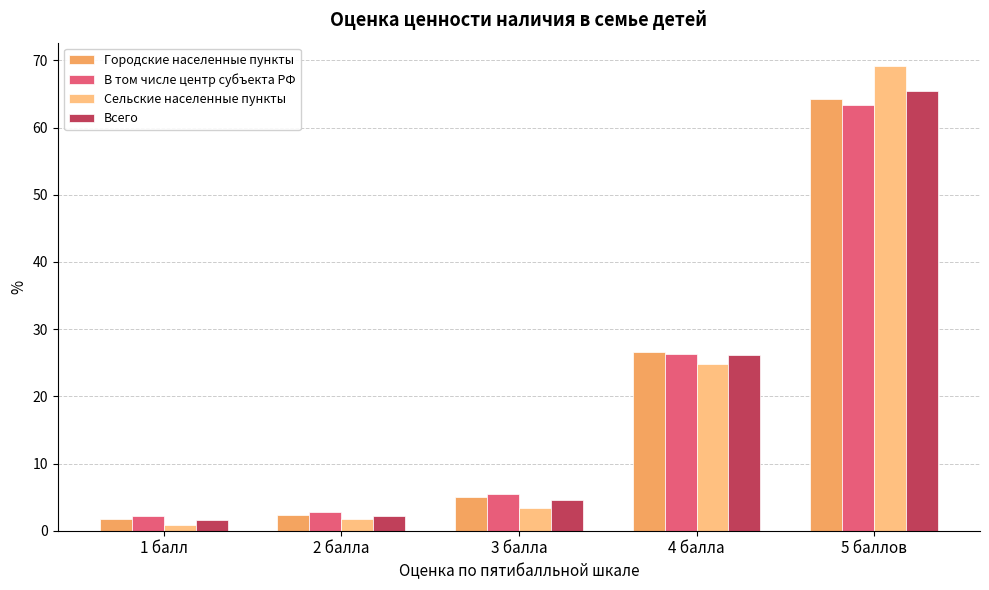

Which label corresponds to the smallest value in the chart?

1 балл